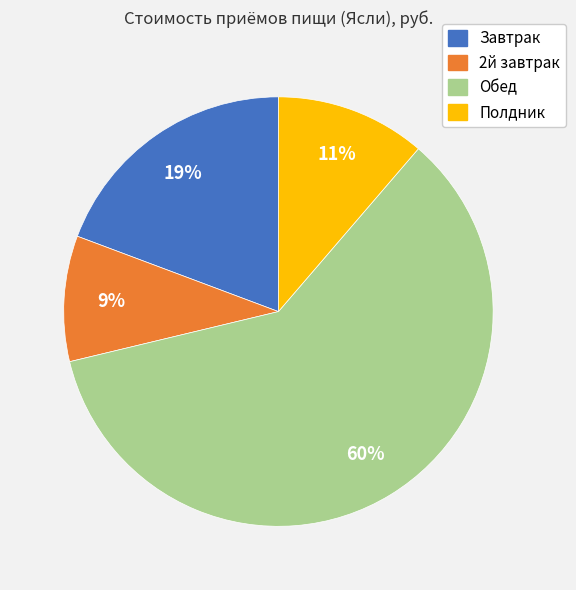

Between 2й завтрак and Завтрак, which is larger?

Завтрак